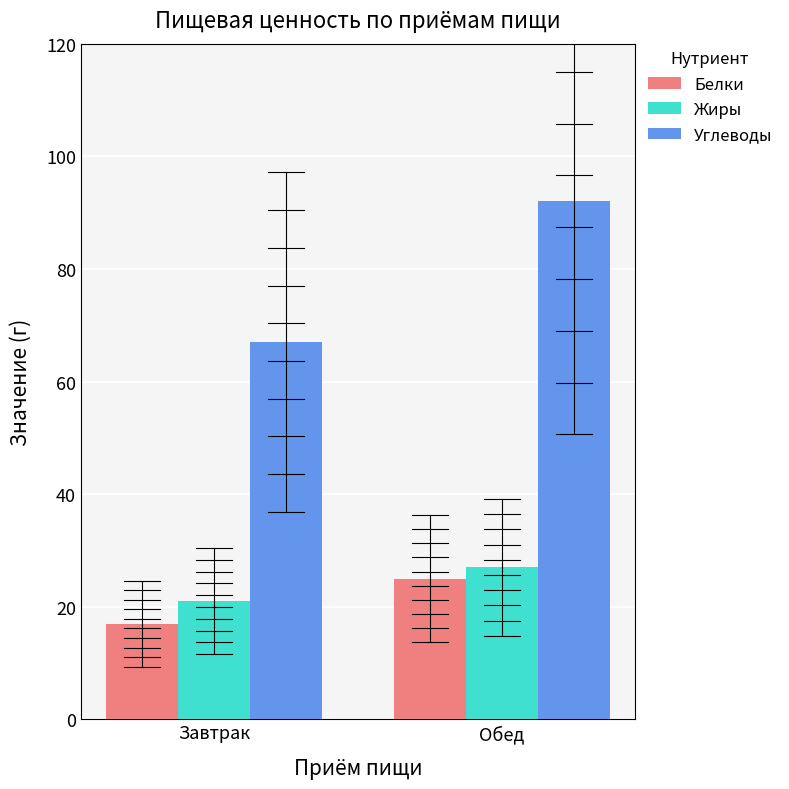

How many values in the Жиры series are below 27?

1